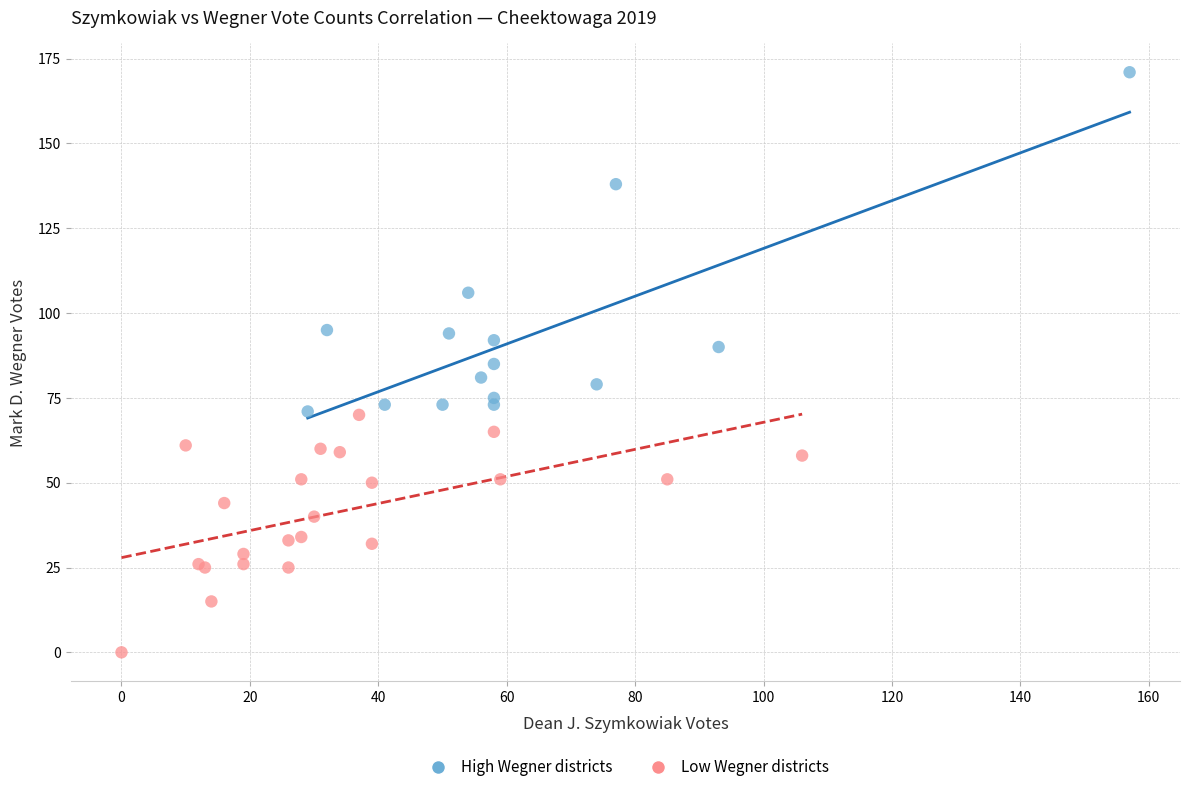

Which series has the largest Y range (max minus min)?

High Wegner districts